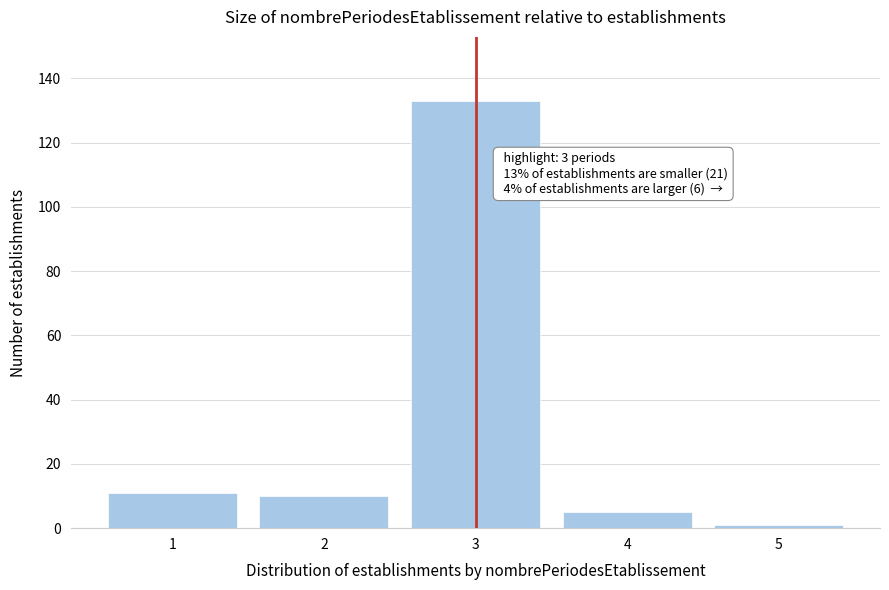

Reading left to right, what are all the values shown in this chart?

11	10	133	5	1